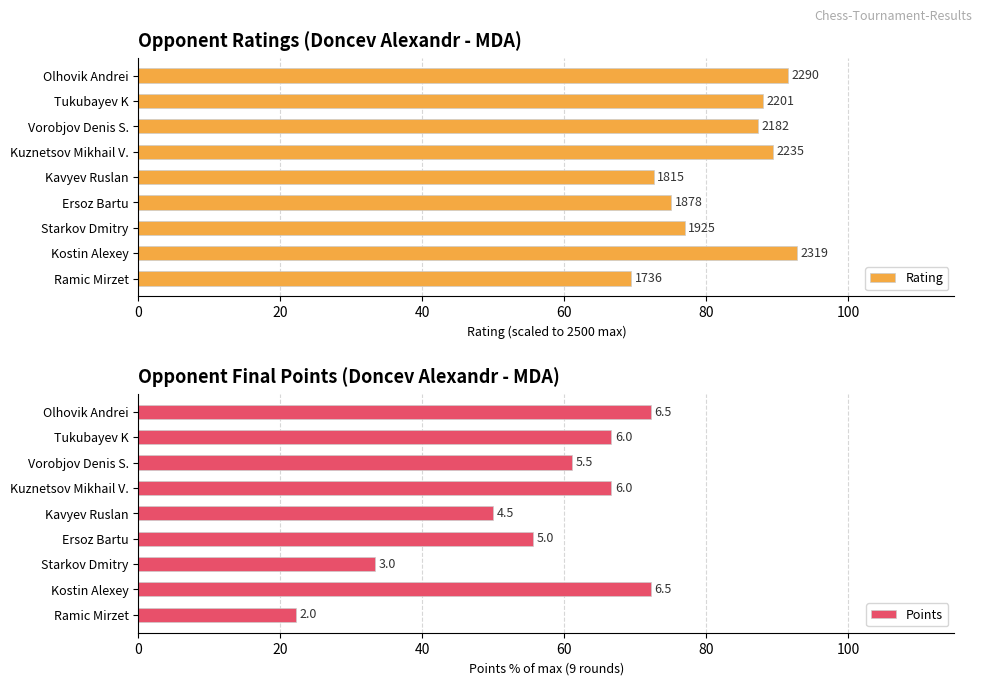

How many distinct data groups are displayed?

2